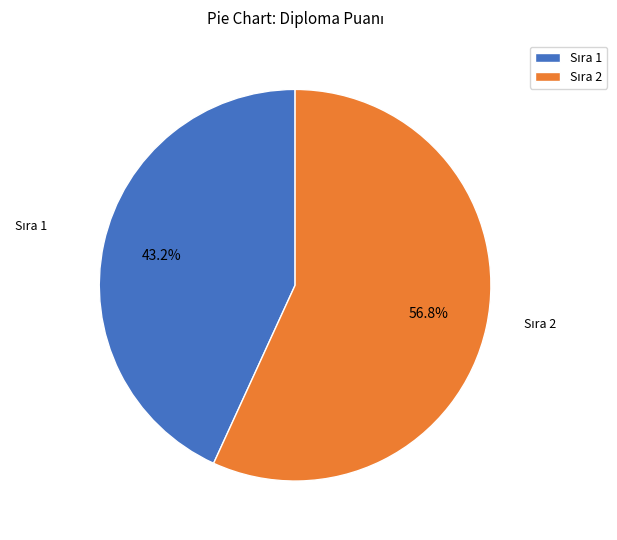

Does any single category account for the majority?

Yes